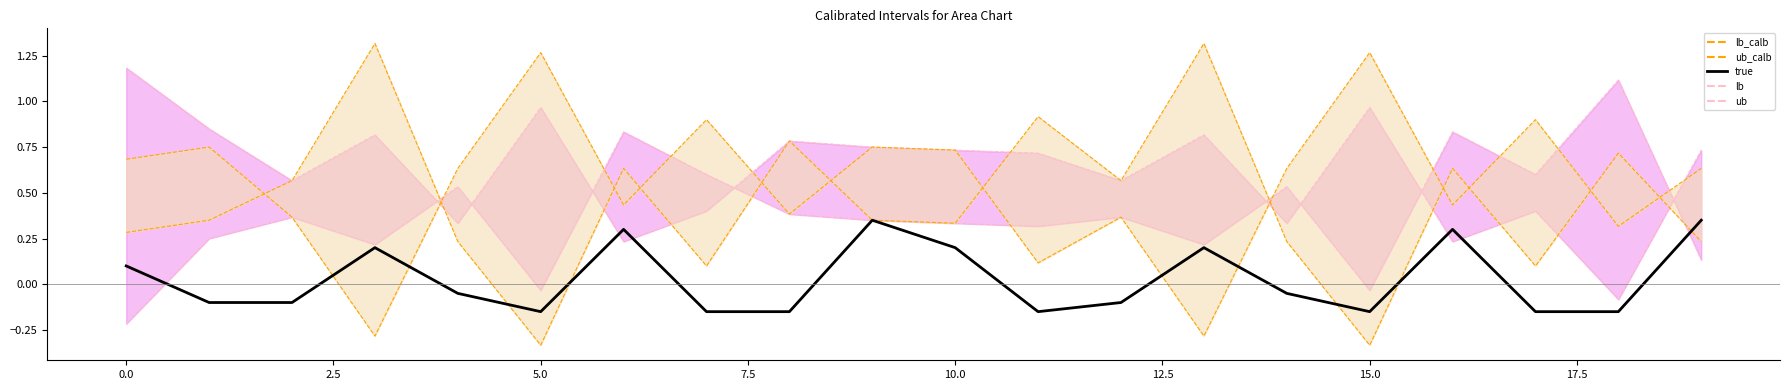

True or false: true and lb_calb_line intersect in this chart.

True